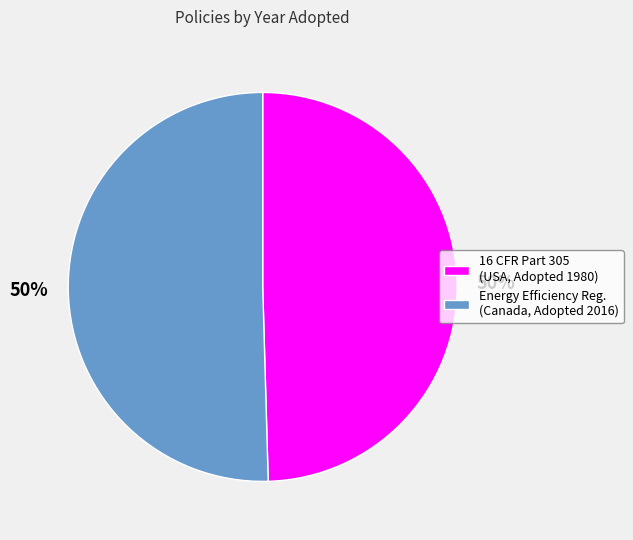

To the nearest percent, what is the average slice percentage?

50%